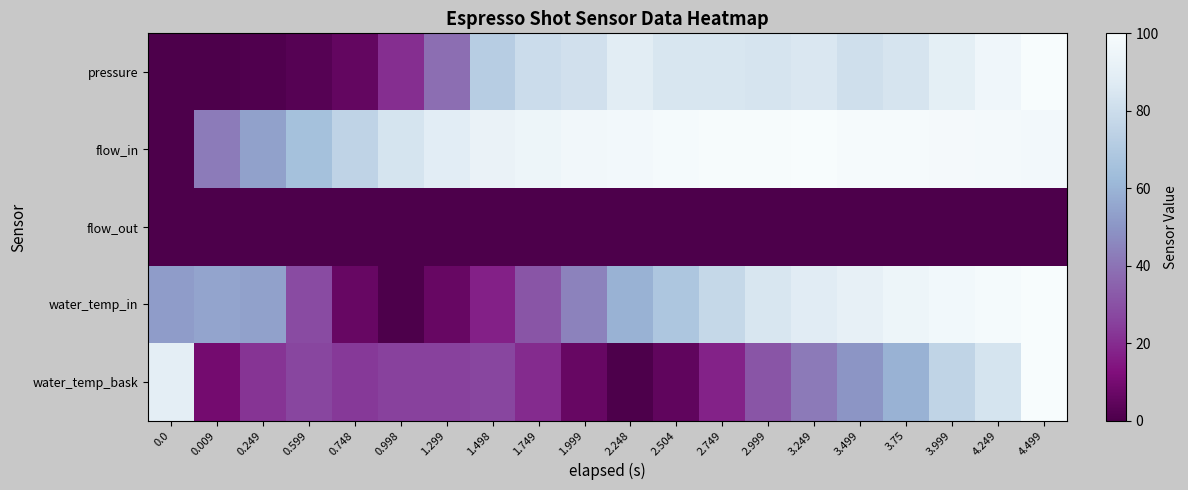

Reading left to right, list all the values displayed in this chart.

pressure: 0.0=0.0	0.009=0.0	0.249=0.8	0.599=2.5	0.748=5.7	0.998=20.5	1.299=38.5	1.498=72.1	1.749=79.5	1.999=82.0	2.248=88.5	2.504=84.4	2.749=84.4	2.999=83.6	3.249=85.2	3.499=81.1	3.75=83.6	3.999=90.2	4.249=95.9	4.499=100.0
flow_in: 0.0=0.0	0.009=42.6	0.249=53.6	0.599=65.4	0.748=75.3	0.998=83.2	1.299=89.0	1.498=92.8	1.749=94.9	1.999=96.6	2.248=97.6	2.504=98.8	2.749=99.6	2.999=99.5	3.249=100.0	3.499=99.2	3.75=99.1	3.999=98.3	4.249=97.7	4.499=97.6
flow_out: 0.0=0.0	0.009=0.0	0.249=0.0	0.599=0.0	0.748=0.0	0.998=0.0	1.299=0.0	1.498=0.0	1.749=0.0	1.999=0.0	2.248=0.0	2.504=0.0	2.749=0.0	2.999=0.0	3.249=0.0	3.499=0.0	3.75=0.0	3.999=0.0	4.249=0.0	4.499=0.0
water_temp_in: 0.0=52.1	0.009=54.9	0.249=53.8	0.599=28.3	0.748=6.6	0.998=0.0	1.299=6.6	1.498=17.1	1.749=31.2	1.999=44.4	2.248=59.0	2.504=68.2	2.749=77.6	2.999=84.4	3.249=88.3	3.499=91.3	3.75=94.7	3.999=97.0	4.249=98.5	4.499=100.0
water_temp_bask: 0.0=89.8	0.009=9.6	0.249=22.2	0.599=26.9	0.748=23.4	0.998=25.1	1.299=25.1	1.498=26.9	1.749=19.8	1.999=6.6	2.248=0.0	2.504=4.8	2.749=17.4	2.999=31.1	3.249=41.9	3.499=49.7	3.75=59.3	3.999=75.4	4.249=83.2	4.499=100.0